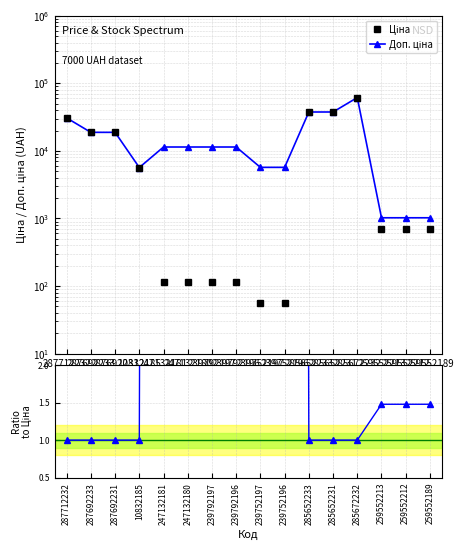

Is it true that Ціна equals 114.1 at 247132181?

True